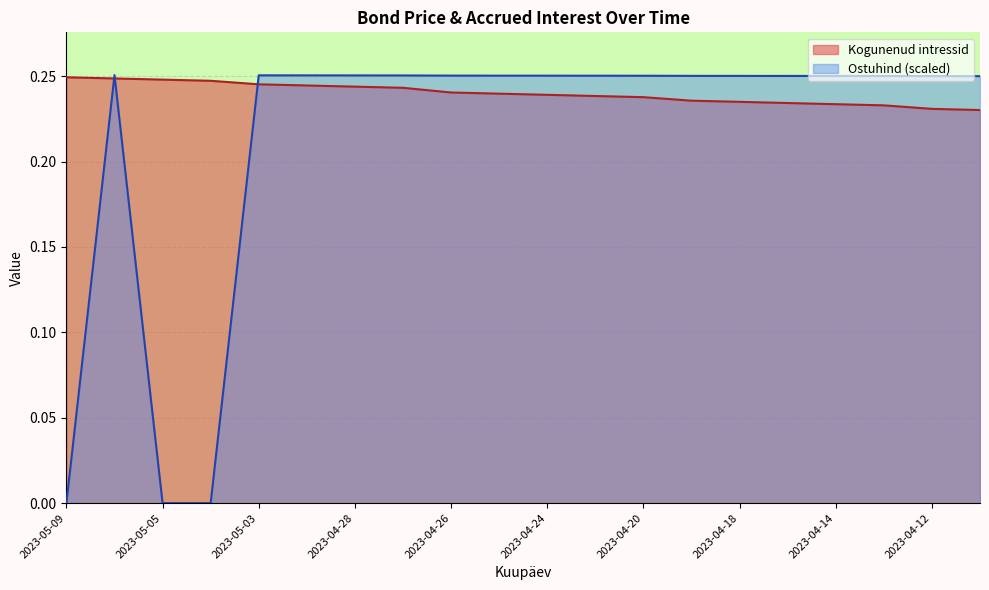

At how many categories does at least one series exceed 0?

20